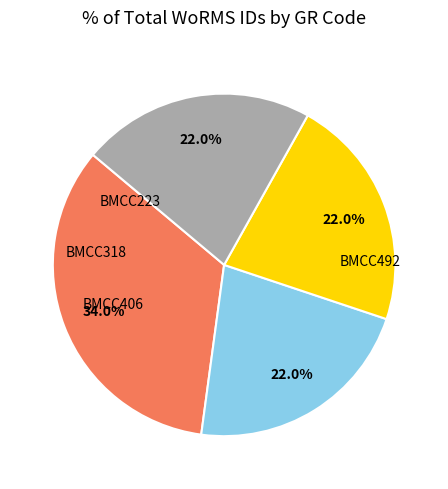

Is there a majority slice in this chart?

No